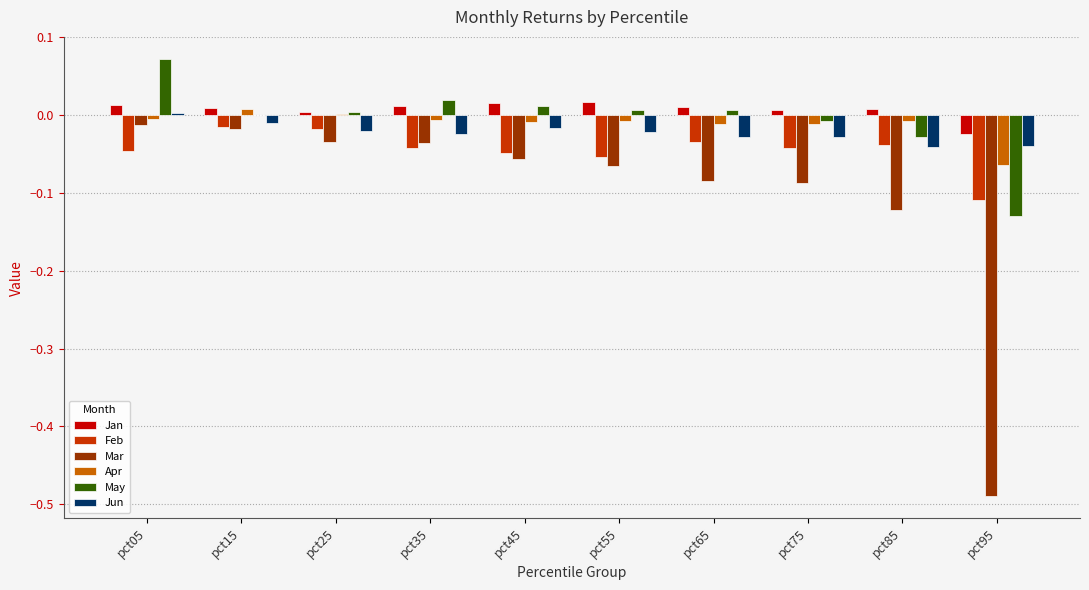

Which category has the highest value across all series?

pct05